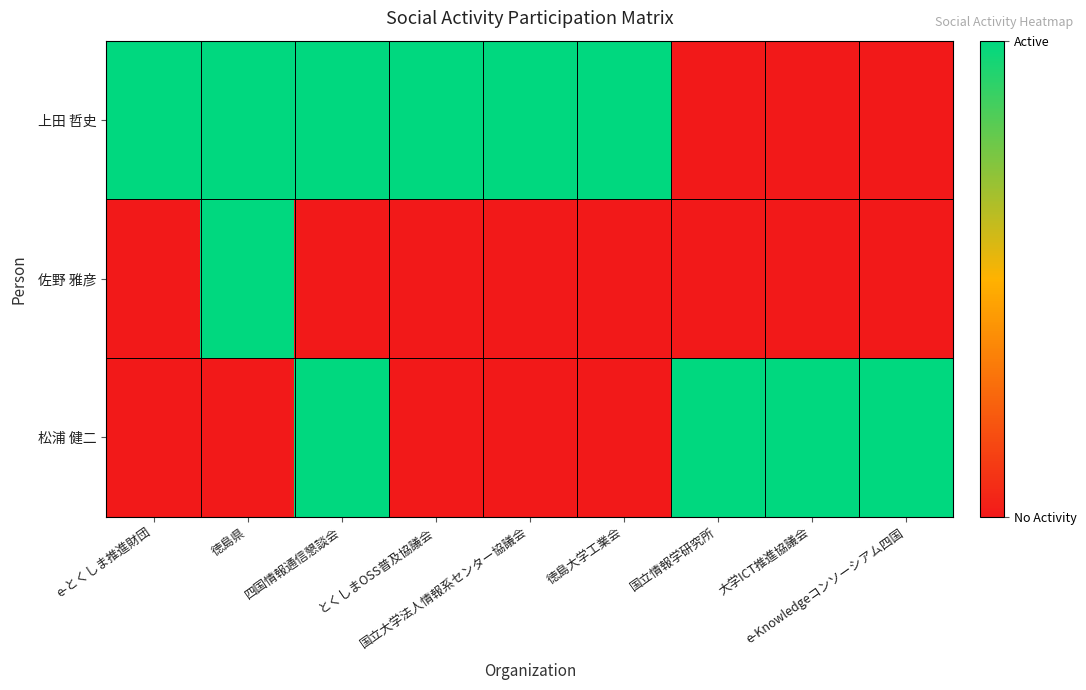

At e-Knowledgeコンソーシアム四国, list the series in order from smallest to largest.

上田 哲史, 佐野 雅彦, 松浦 健二